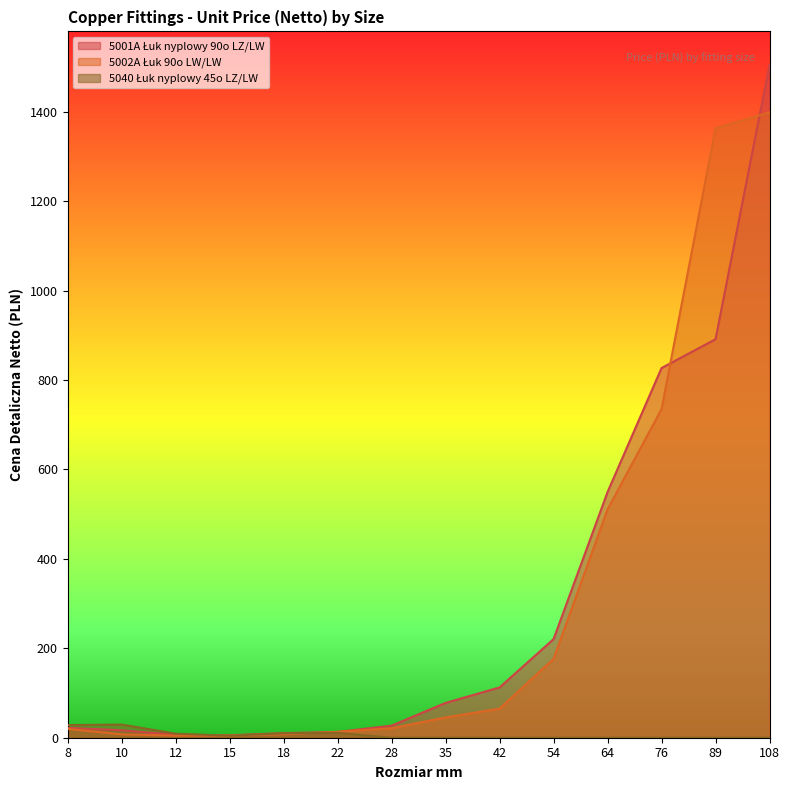

Which series ends up on top after the final intersection of 5040 Łuk nyplowy 45o LZ/LW and 5002A Łuk 90o LW/LW?

5002A Łuk 90o LW/LW